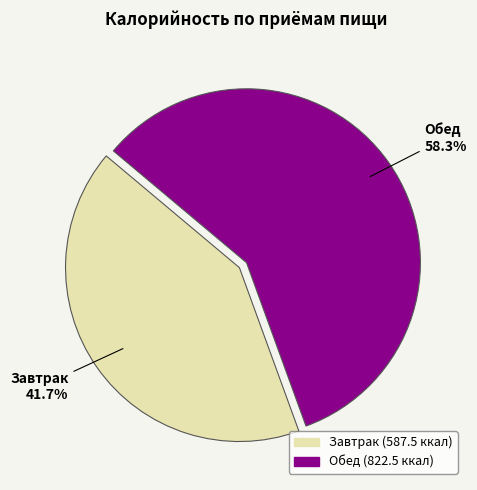

Which slice is the smallest?

Завтрак